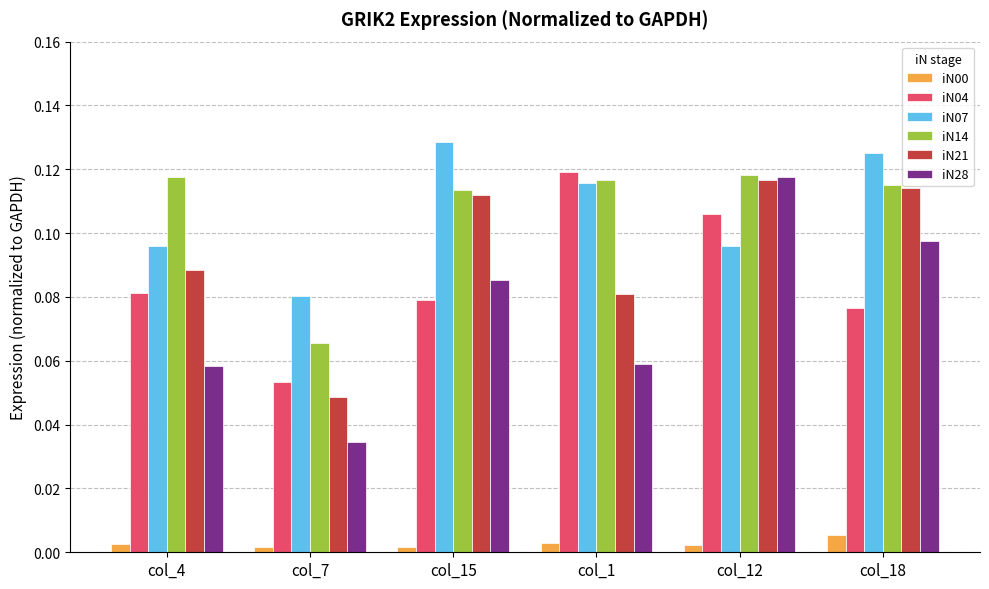

At which category is the sum across all series the highest?

col_12